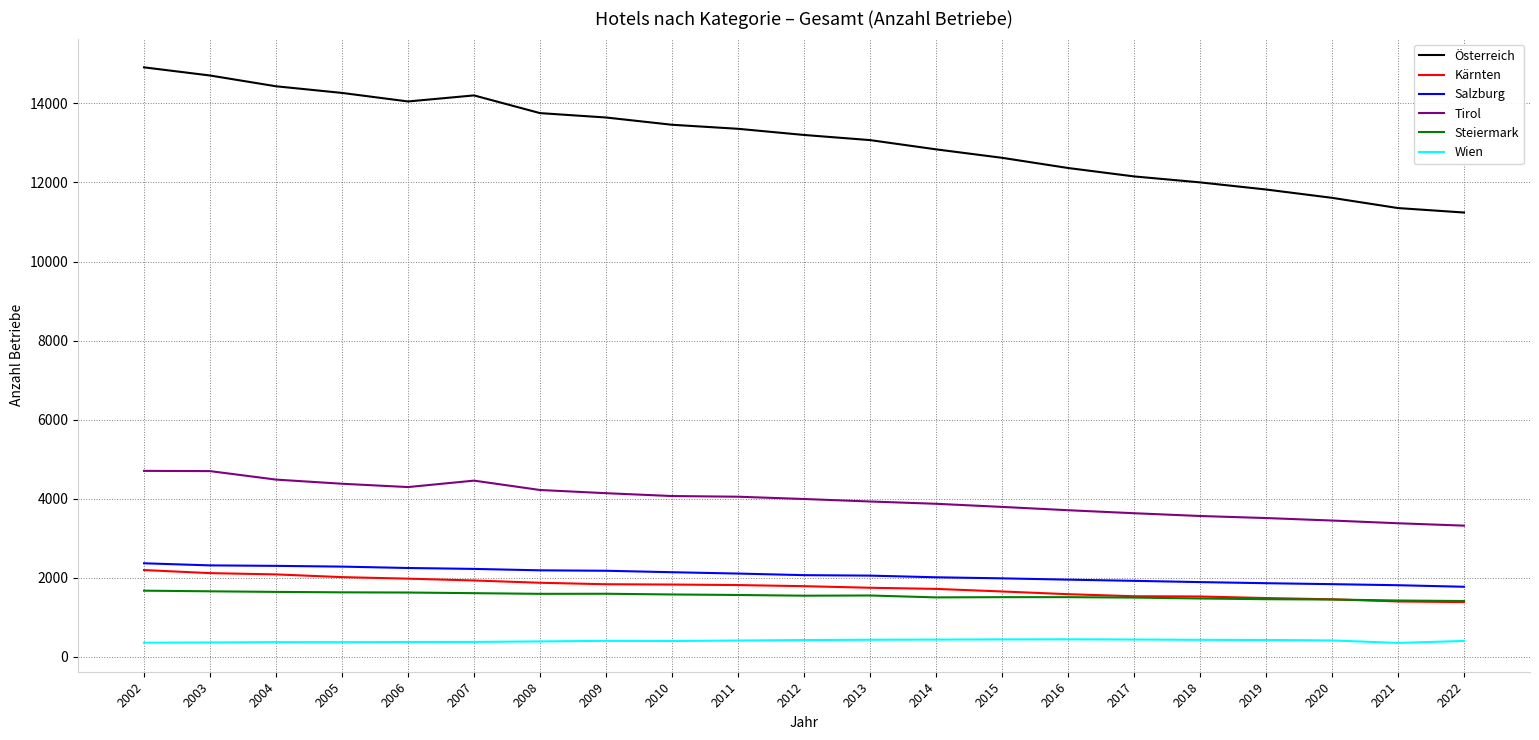

Which series has the largest total across all categories?

Österreich